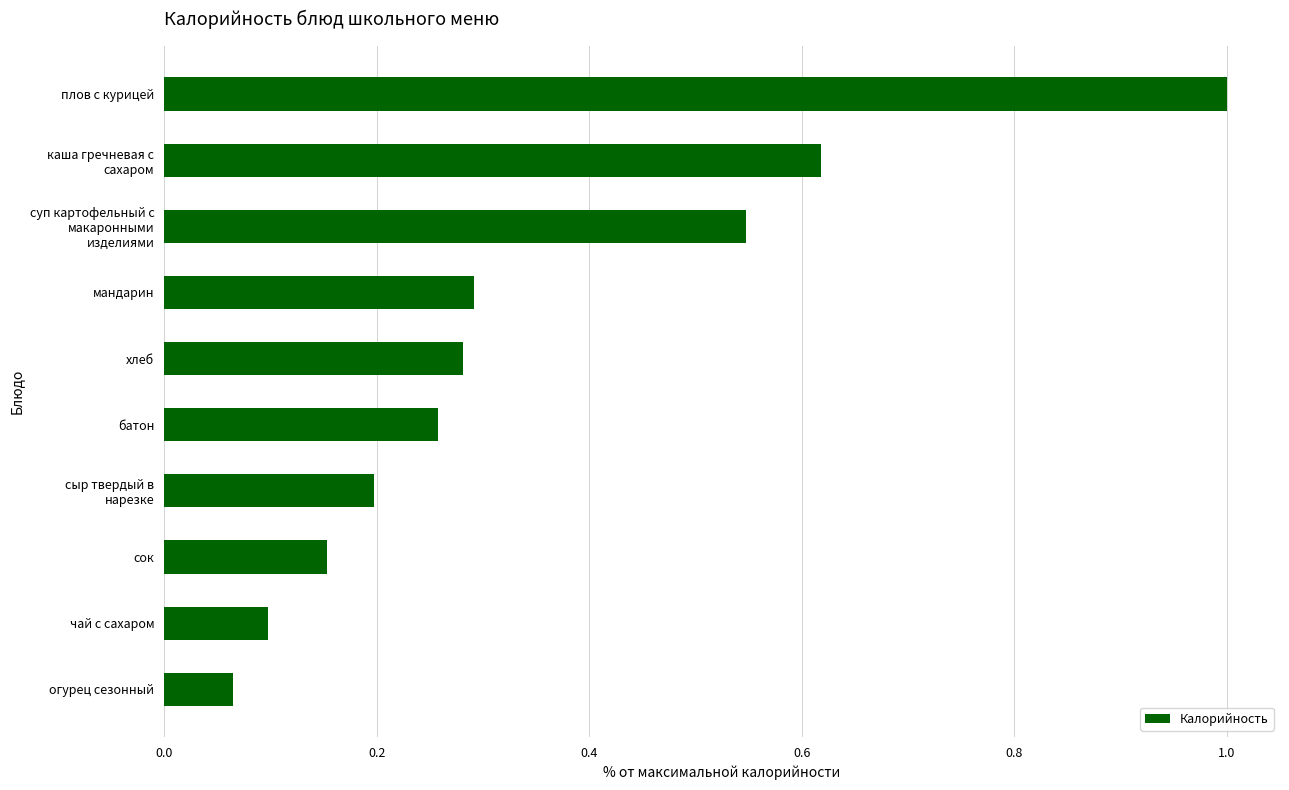

Rank the categories by value from lowest to highest.

огурец сезонный, чай с сахаром, сок, сыр твердый в
нарезке, батон, хлеб, мандарин, суп картофельный с
макаронными
изделиями, каша гречневая с
сахаром, плов с курицей